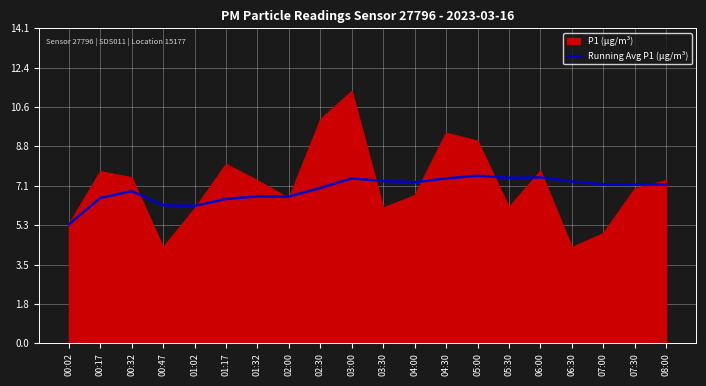

What is the smallest value displayed?

4.3